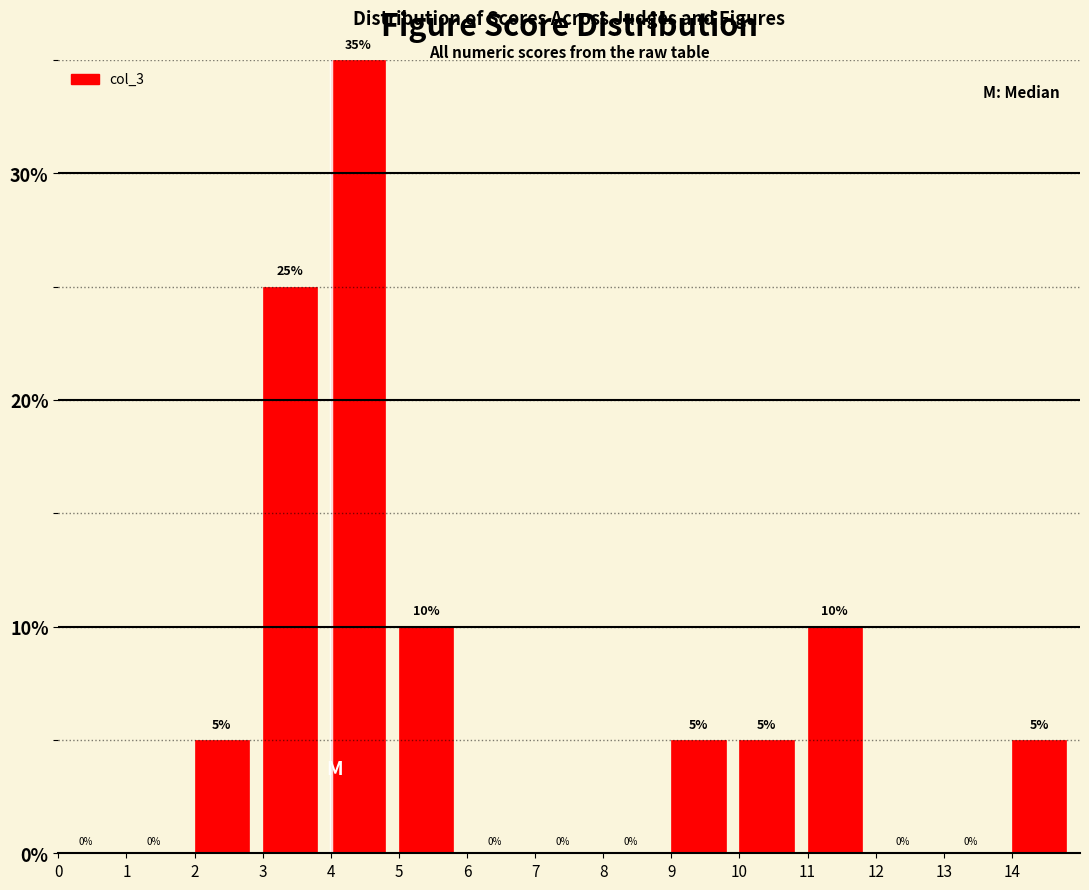

Reading left to right, list every bar in this chart as the range it spans on the x-axis followed by its height.

0 to 1: 0
1 to 2: 0
2 to 3: 5
3 to 4: 25
4 to 5: 35
5 to 6: 10
6 to 7: 0
7 to 8: 0
8 to 9: 0
9 to 10: 5
10 to 11: 5
11 to 12: 10
12 to 13: 0
13 to 14: 0
14 to 15: 5